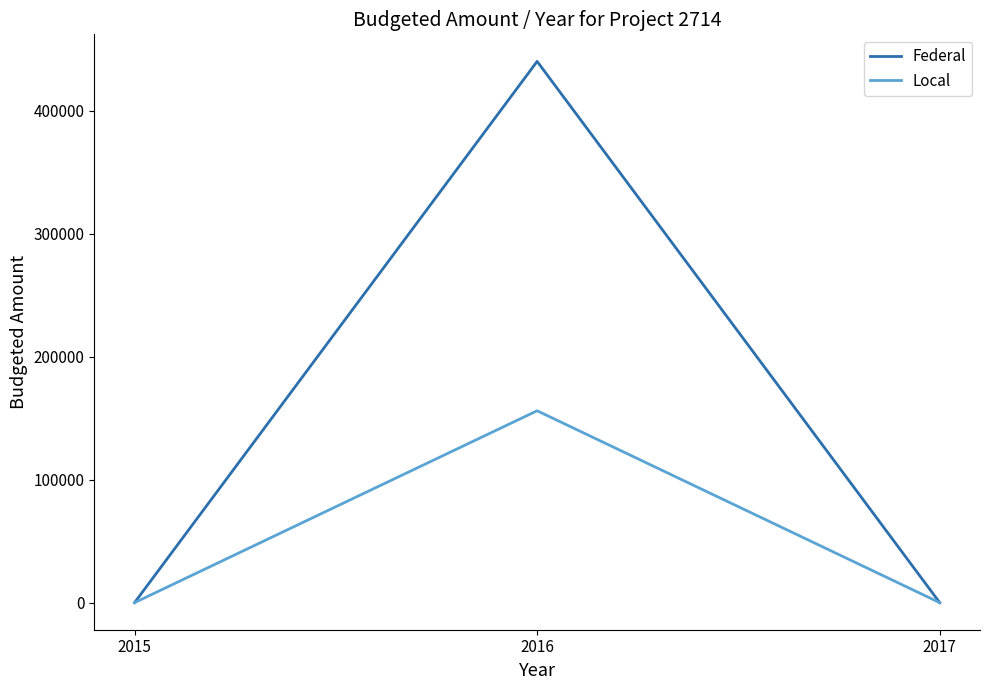

How many distinct data groups are displayed?

2